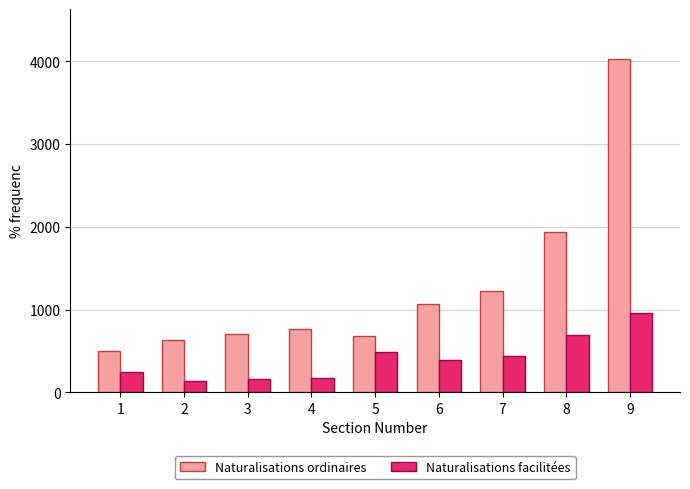

The value of Naturalisations ordinaires at 9 is 4025. True or false?

True